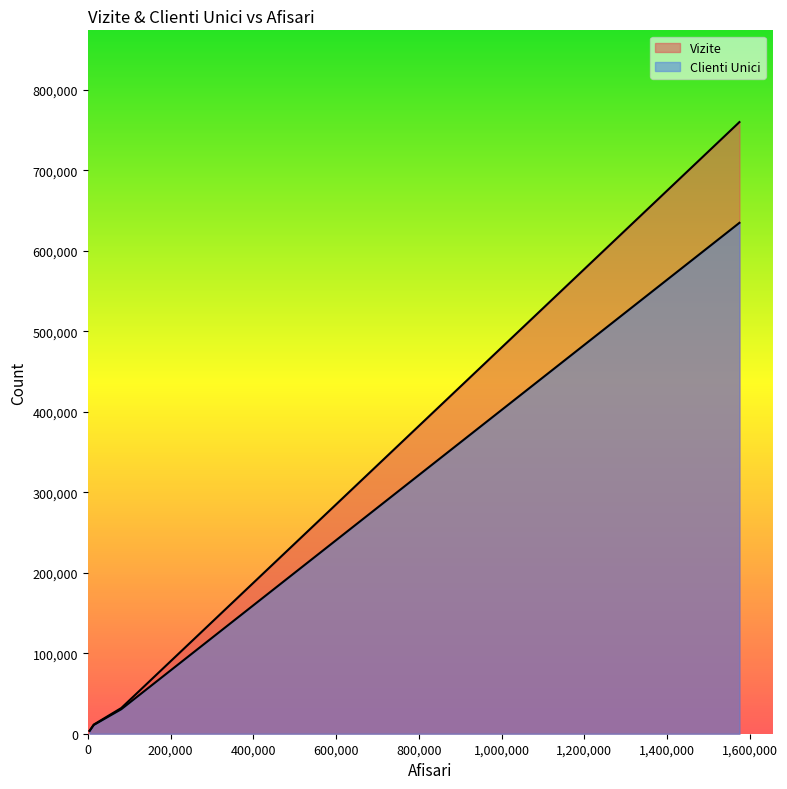

Is it true that Vizite equals 44186 at libertateapentrufemeiro?

False